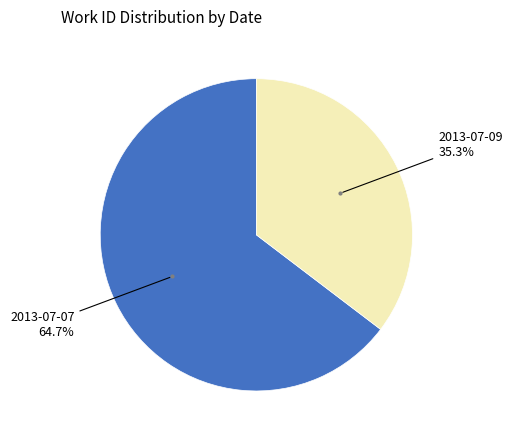

Count the number of slices in the pie.

2